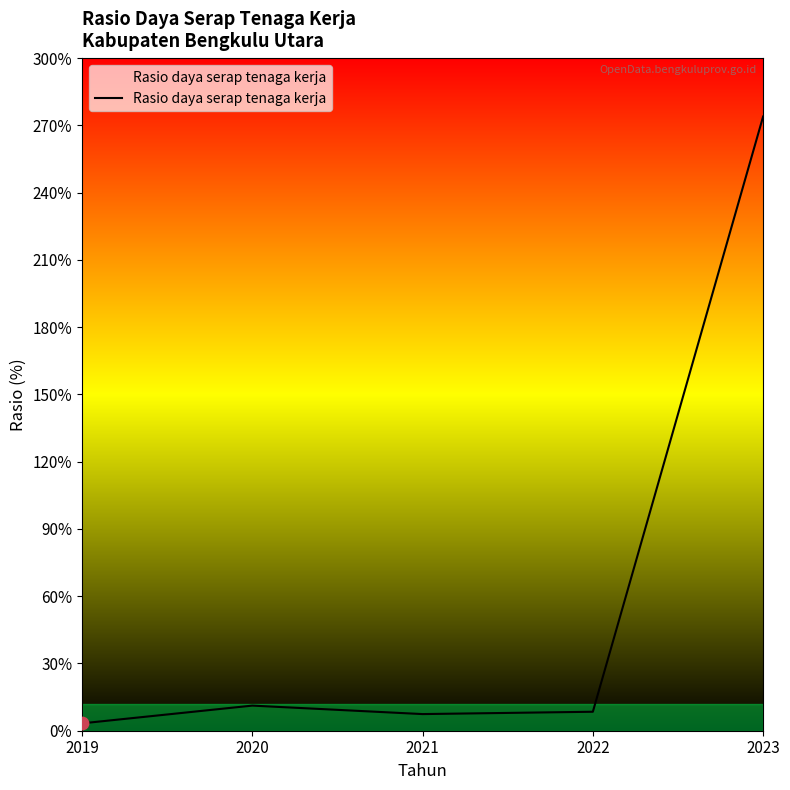

What is the ratio of the value at 2023 to the value at 2021?

36.9